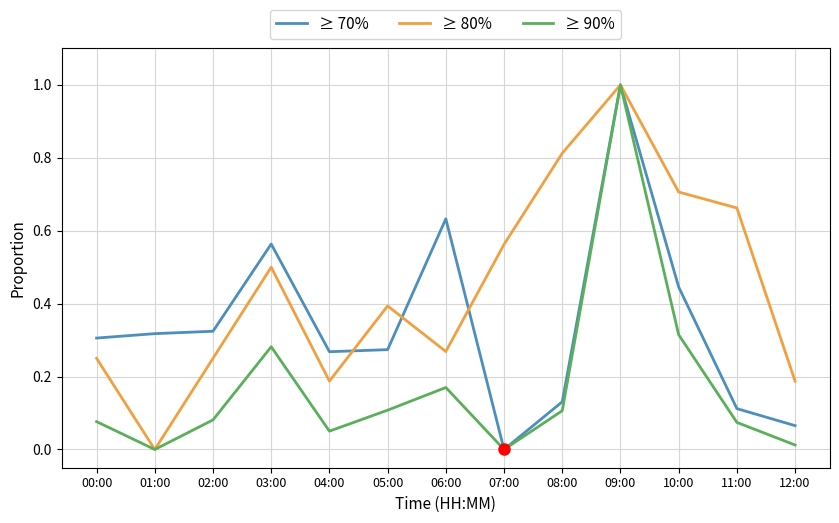

Is the value of ≥ 70% at 06:00 greater than the value of ≥ 90% at 10:00?

Yes